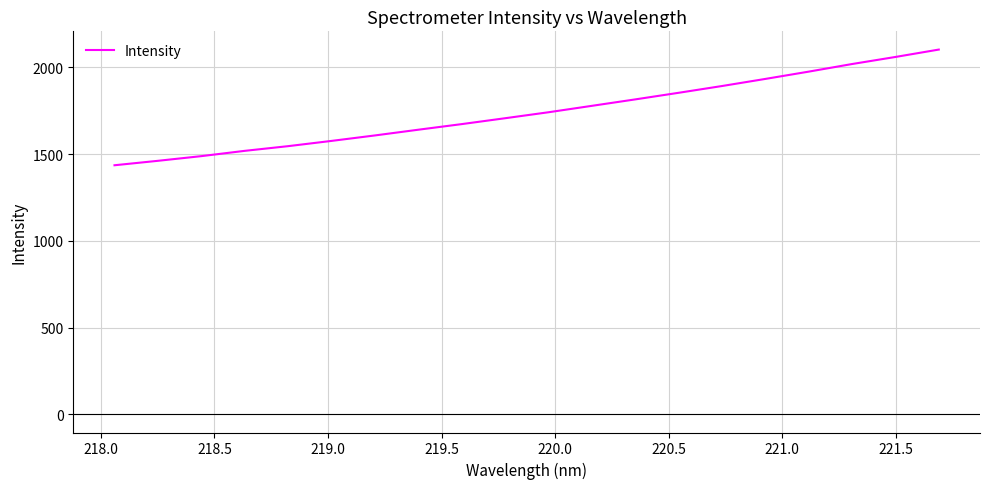

What is the difference between the maximum and minimum values?

666.9